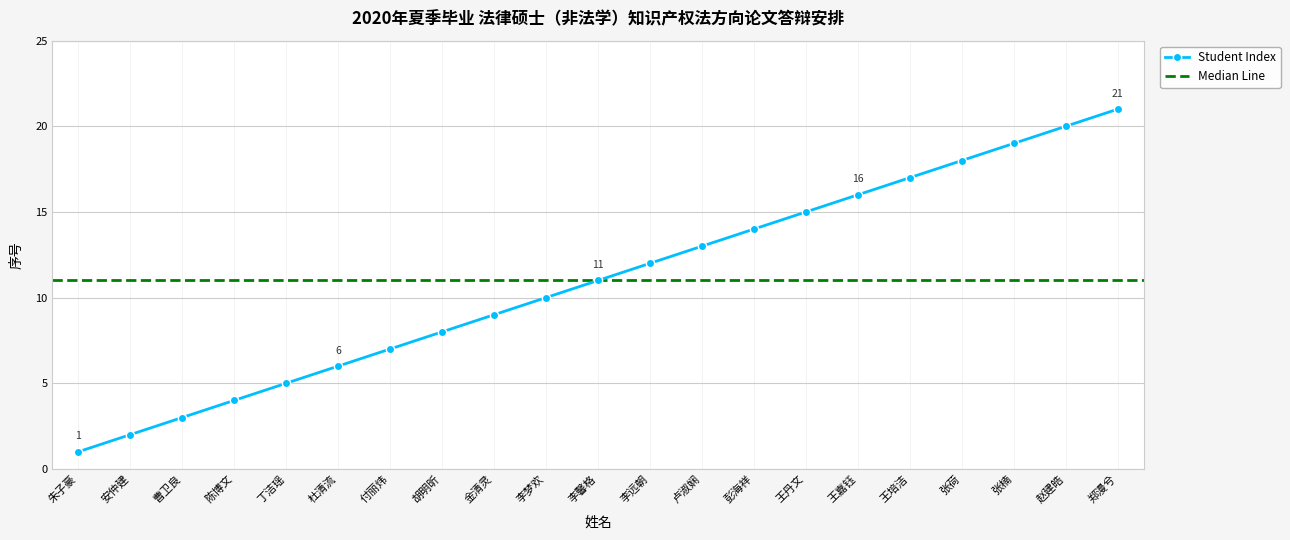

List the labels in order of value, largest first.

郑漫兮, 赵建皓, 张楠, 张荷, 王培洁, 王嘉钰, 王丹文, 彭海祥, 卢淑娴, 李远朝, 李馨格, 李梦欢, 金清灵, 胡明昕, 付丽炜, 杜清流, 丁洁瑶, 陈博文, 曹卫良, 安仲建, 朱子豪